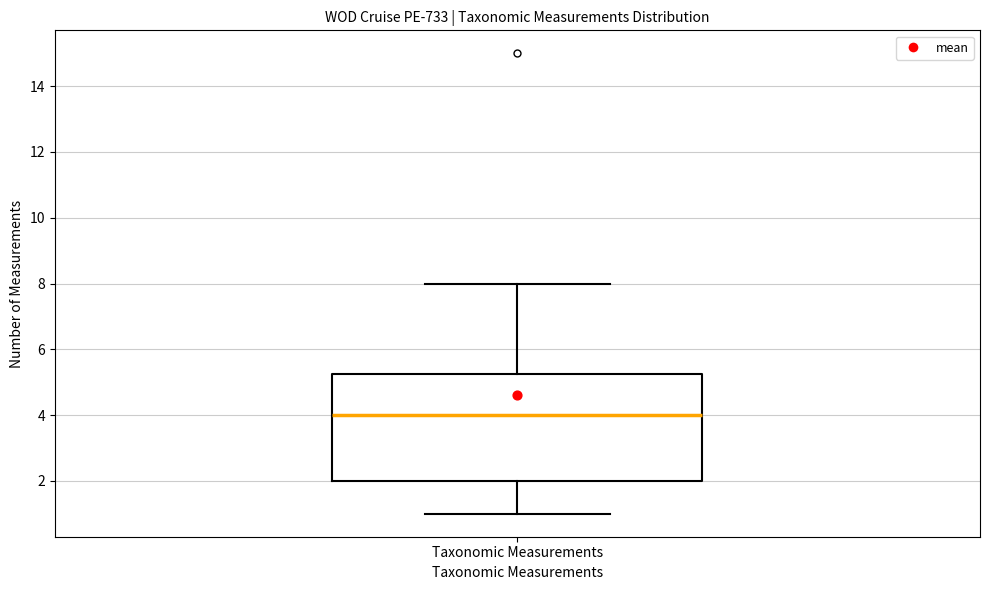

Read this box plot against the y-axis: the position of the median line, the range covered by the box, and the ends of both whiskers. The values are not printed on the chart, so give them approximately, as read against the axis.

median 4.0, box 2.0 to 5.2, whiskers 1.0 to 8.0